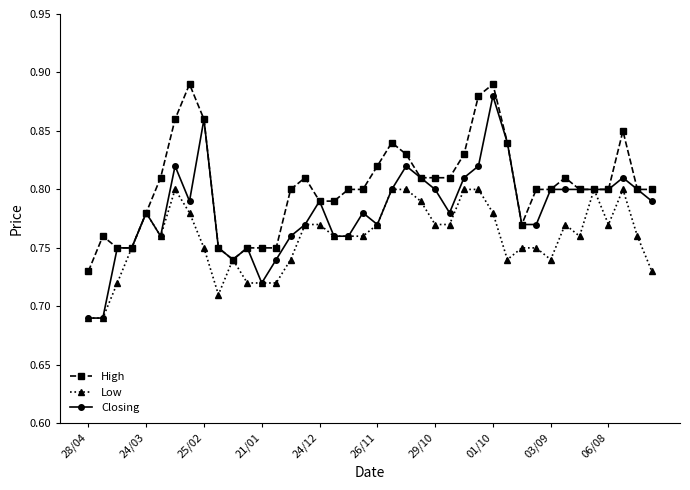

Count the High values in the range 0 to 1.

40